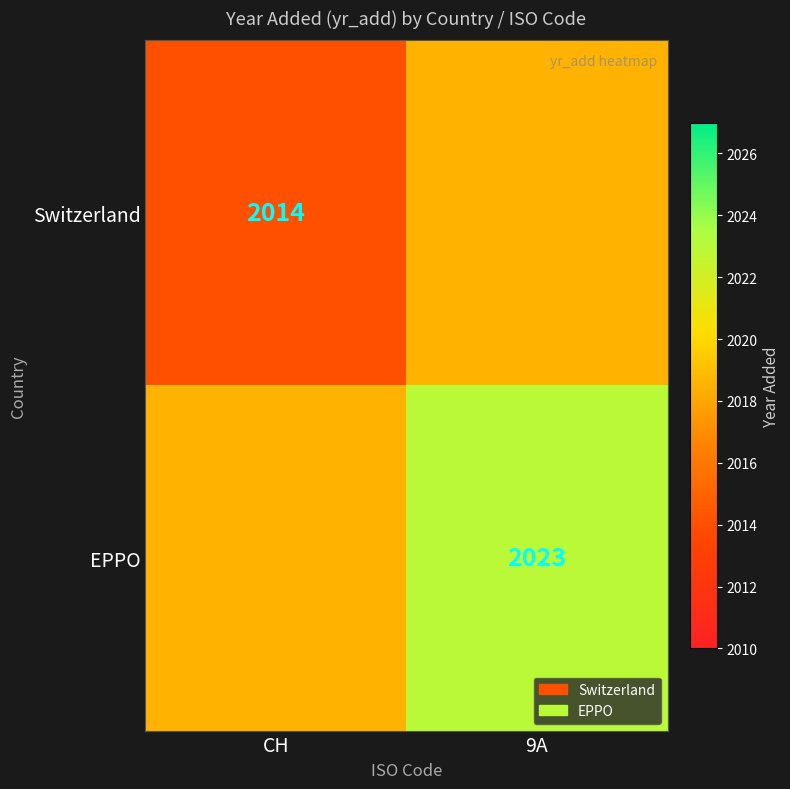

True or false: Switzerland has a value of 2014.0 at CH.

True